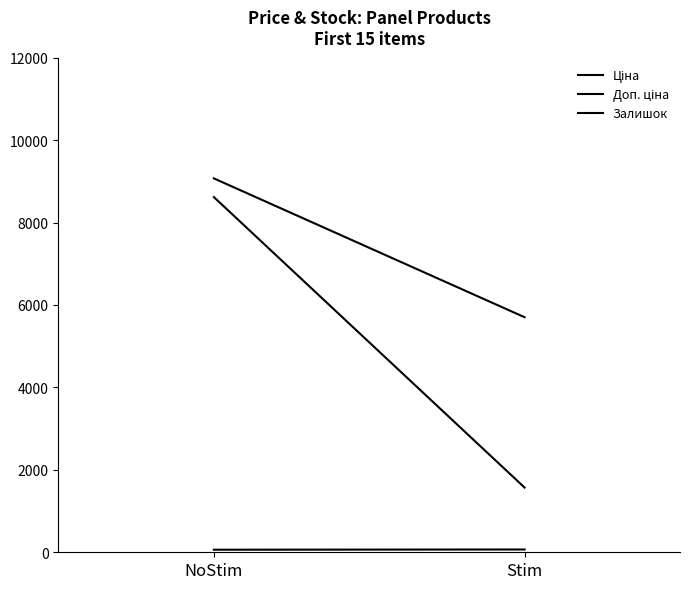

What is the difference between the highest and lowest values at NoStim?

9009.4